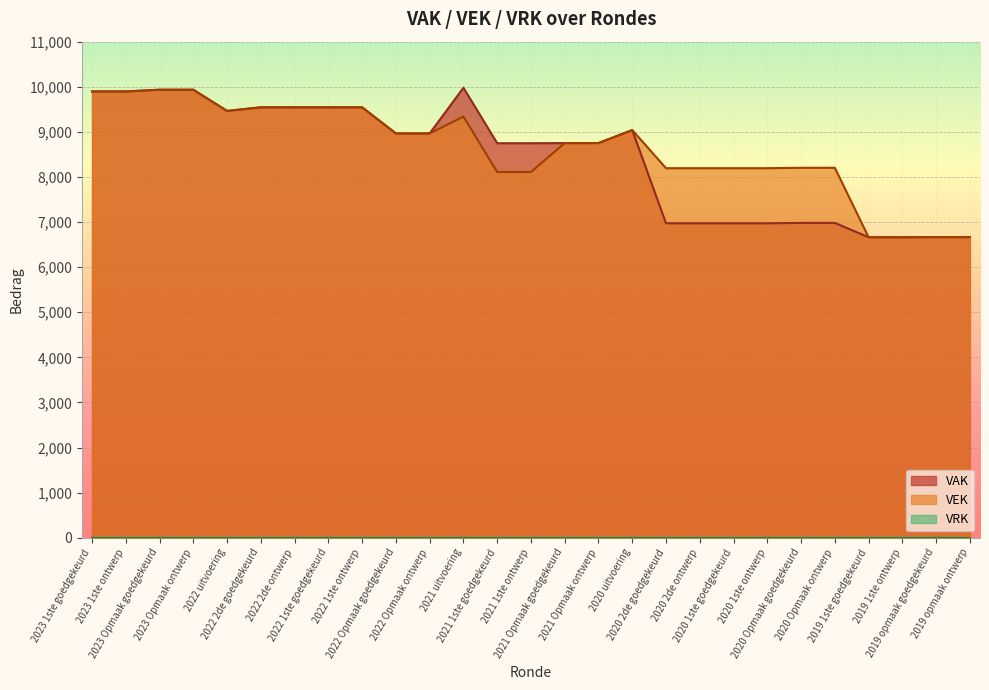

What is the sum of the VEK values at 2020 1ste ontwerp and 2022 2de ontwerp?

17738